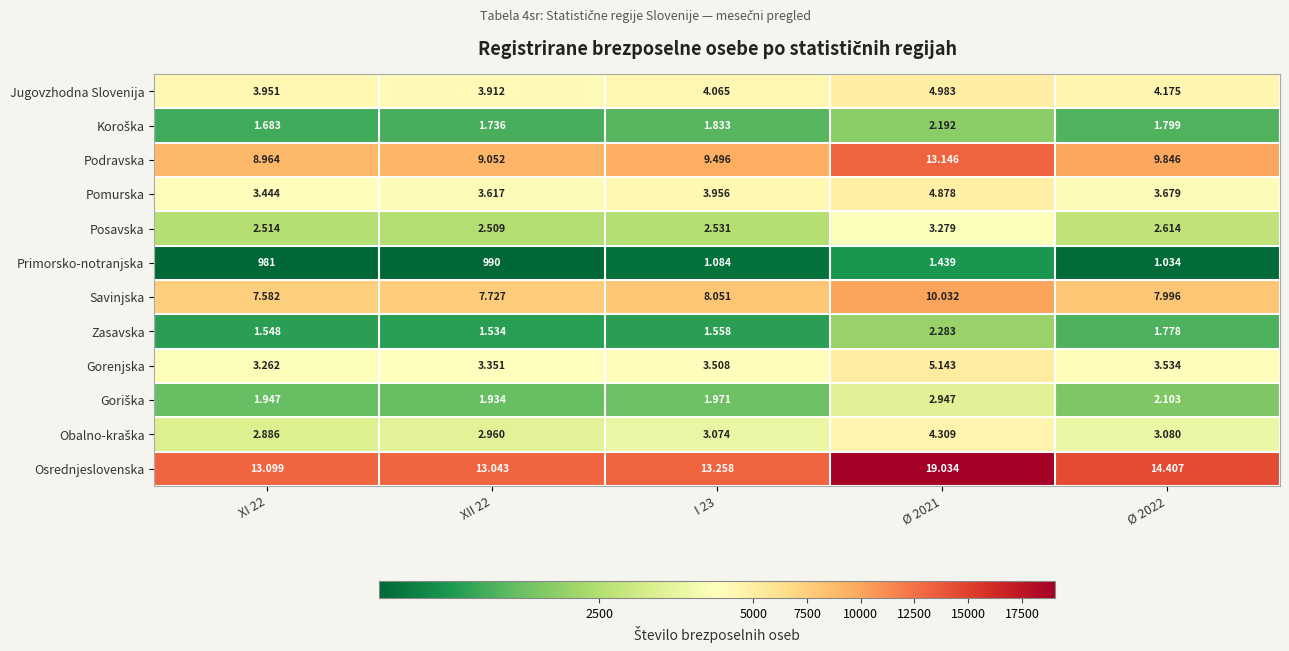

At which category does the chart reach its minimum across all series?

XI 22